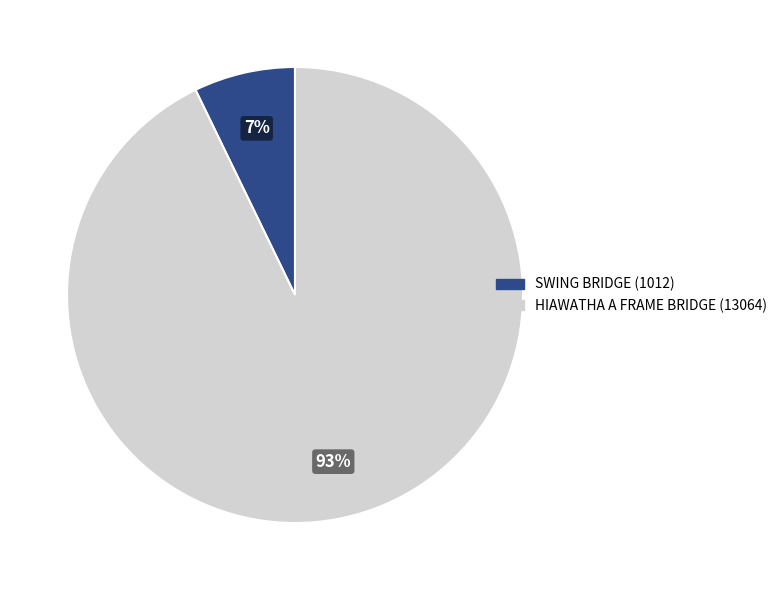

Which category has the biggest portion of the pie?

HIAWATHA A FRAME BRIDGE